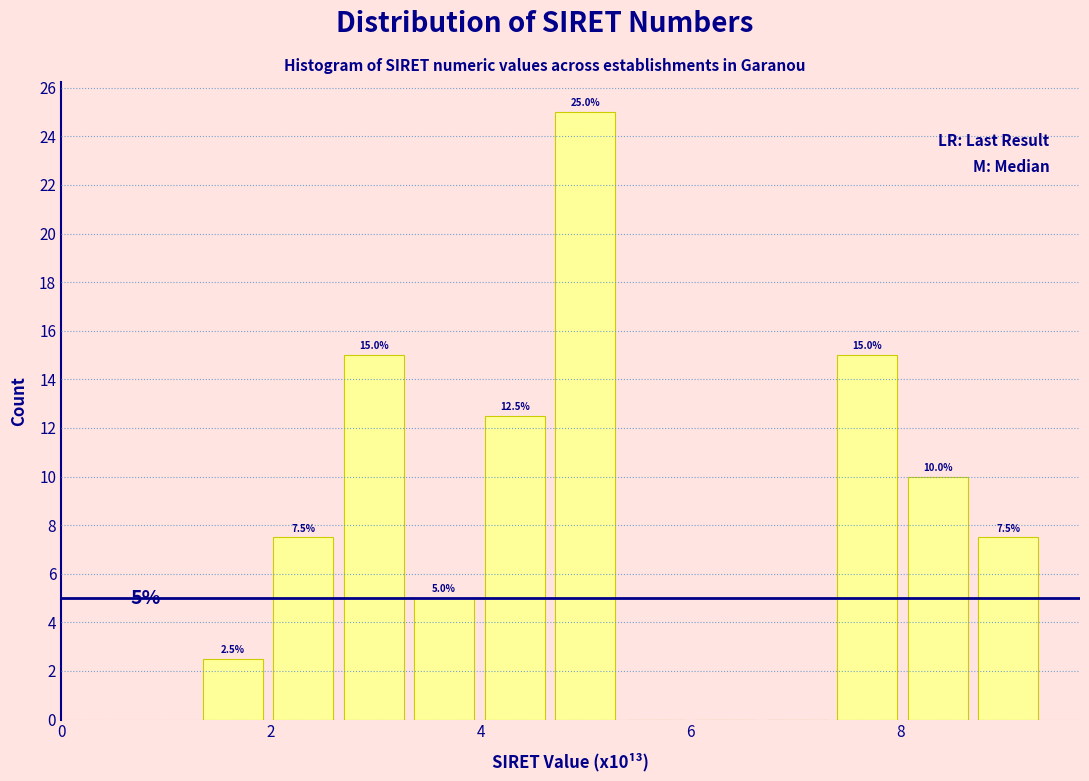

Read against the x-axis, roughly where is the centre of the tallest bar?

5.0